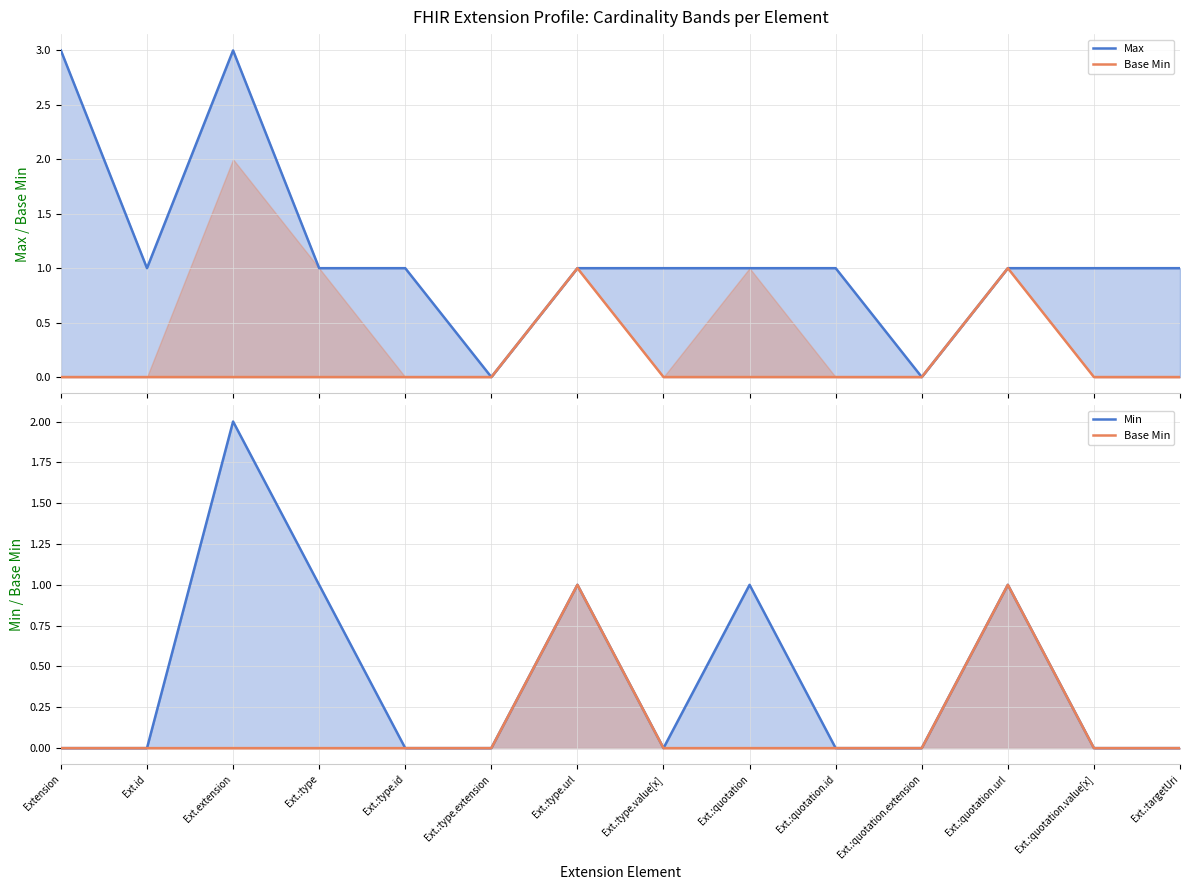

True or false: Min has a value of 0 at Ext.:type.

False